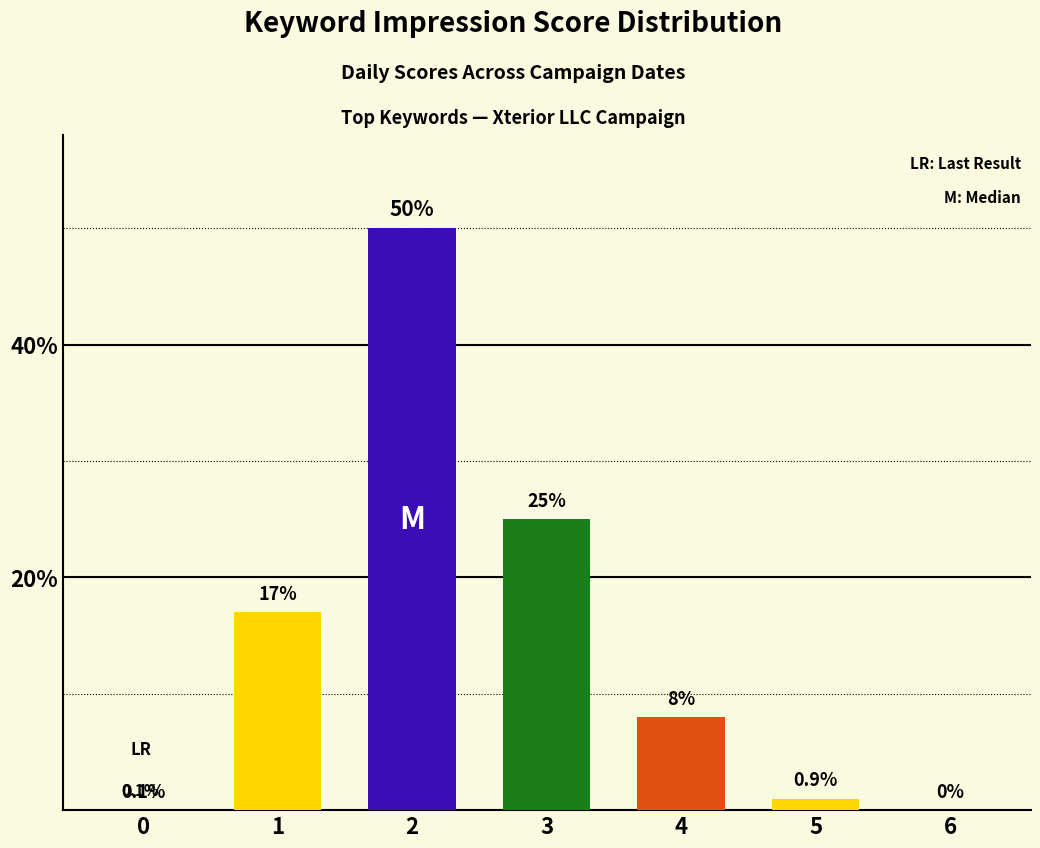

Which has a higher value, 3 or 5?

3